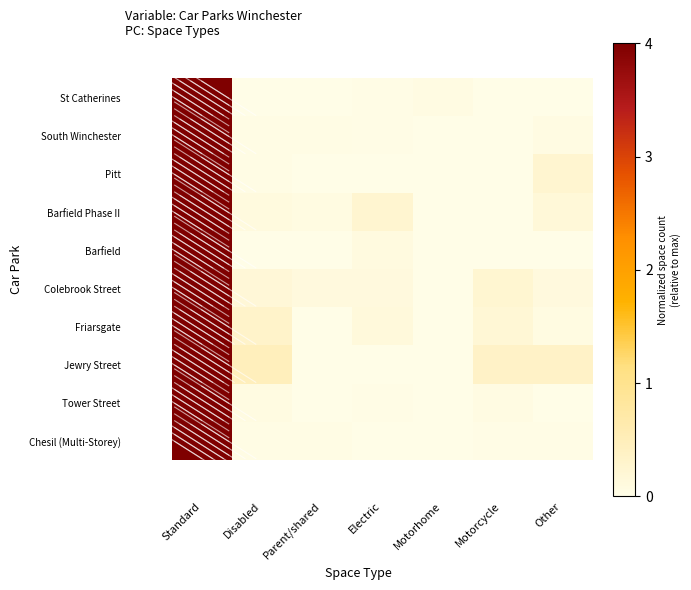

How many data points does each series have?

7